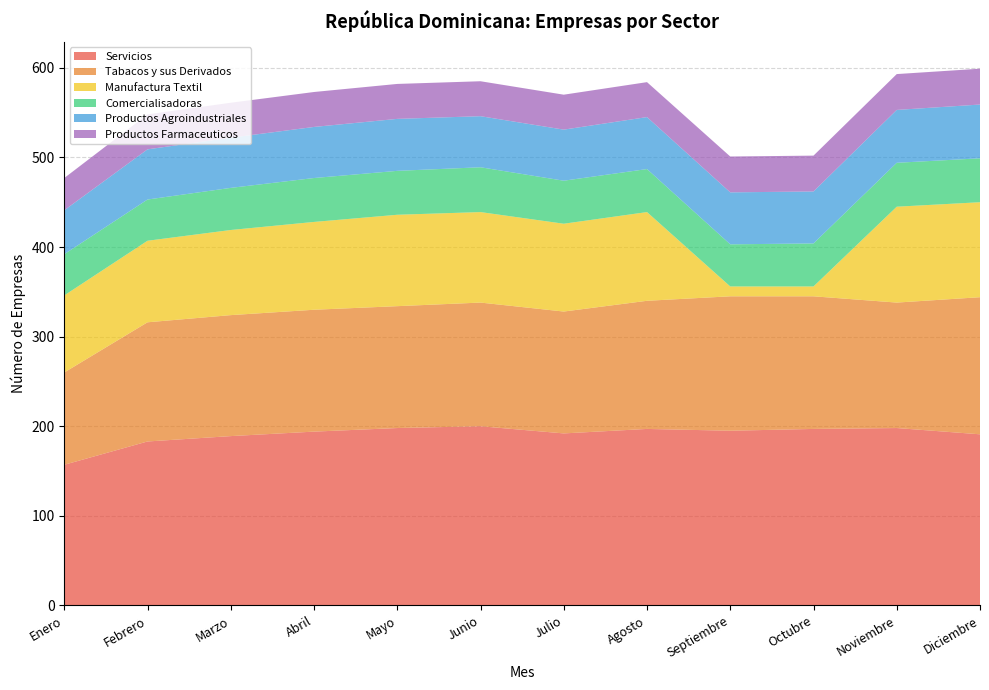

Reading right to left, what are all the values shown in this chart?

Servicios: 191	198	197	195	197	192	200	198	194	189	183	157
Tabacos y sus Derivados: 153	140	148	150	143	136	138	136	136	135	133	103
Manufactura Textil: 106	107	11	11	99	98	101	102	98	95	91	86
Comercialisadoras: 49	49	48	47	48	48	50	49	49	47	46	46
Productos Agroindustriales: 60	59	58	58	58	57	57	58	57	56	56	49
Productos Farmaceuticos: 40	40	40	40	39	39	39	39	39	39	39	36